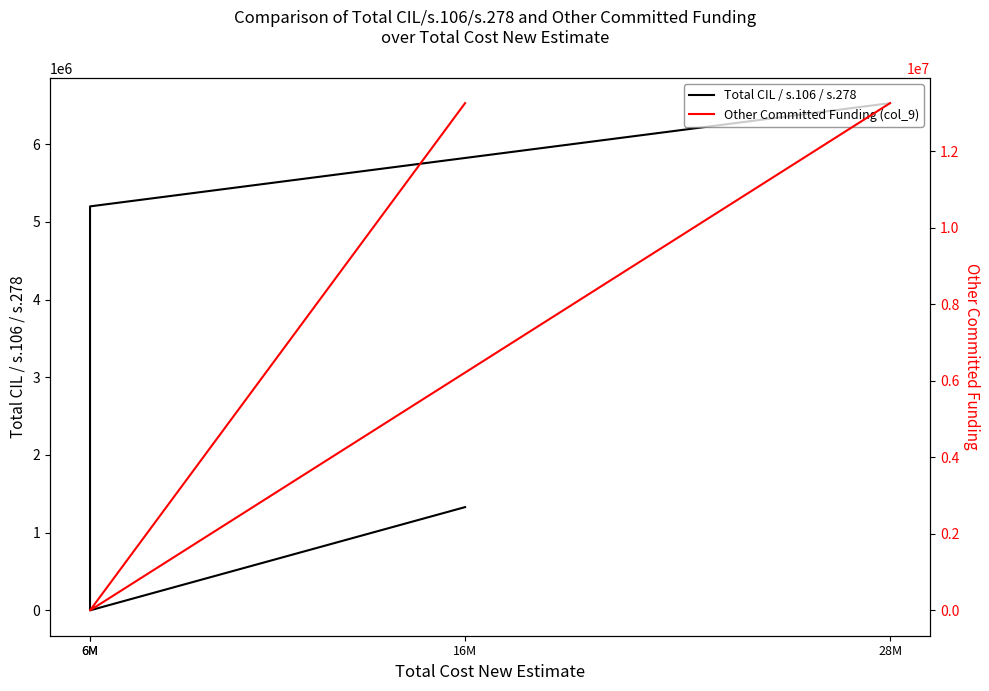

Where is Other Committed Funding (col_9) nearest to the value 6630500?

16M